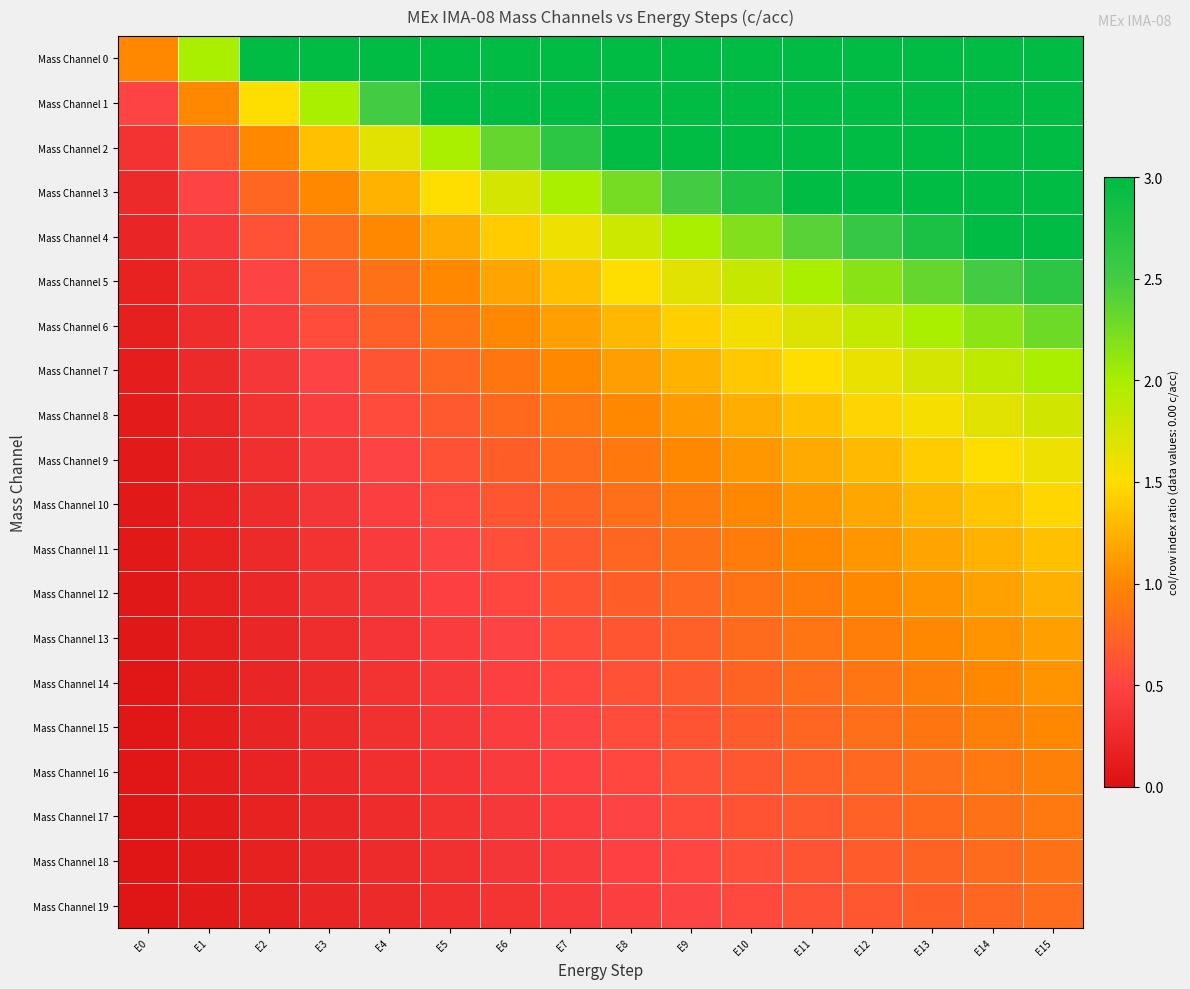

Which series changed the most between E1 and E12?

Mass Channel 3